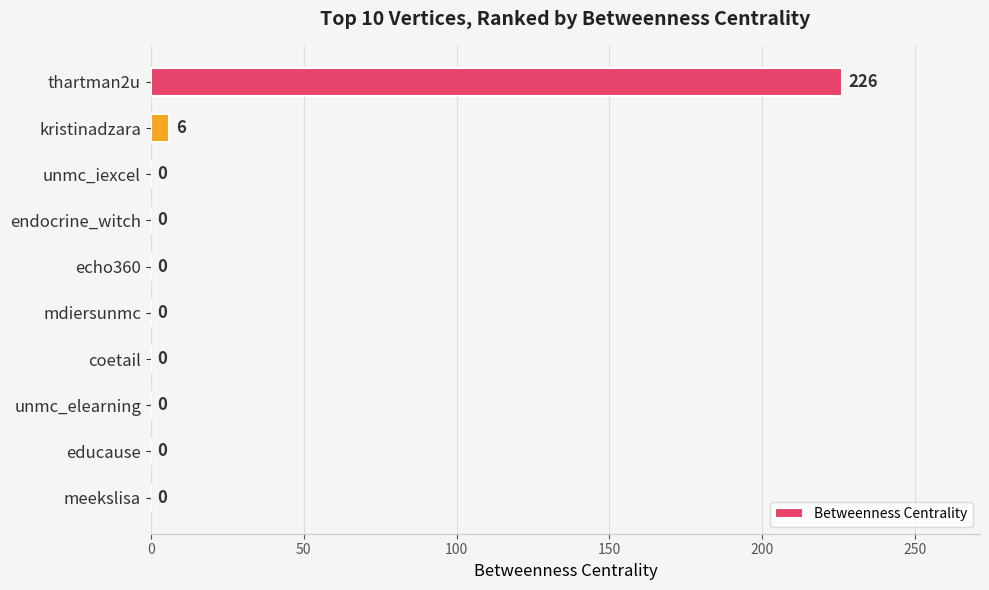

What is the maximum value shown in the chart?

226